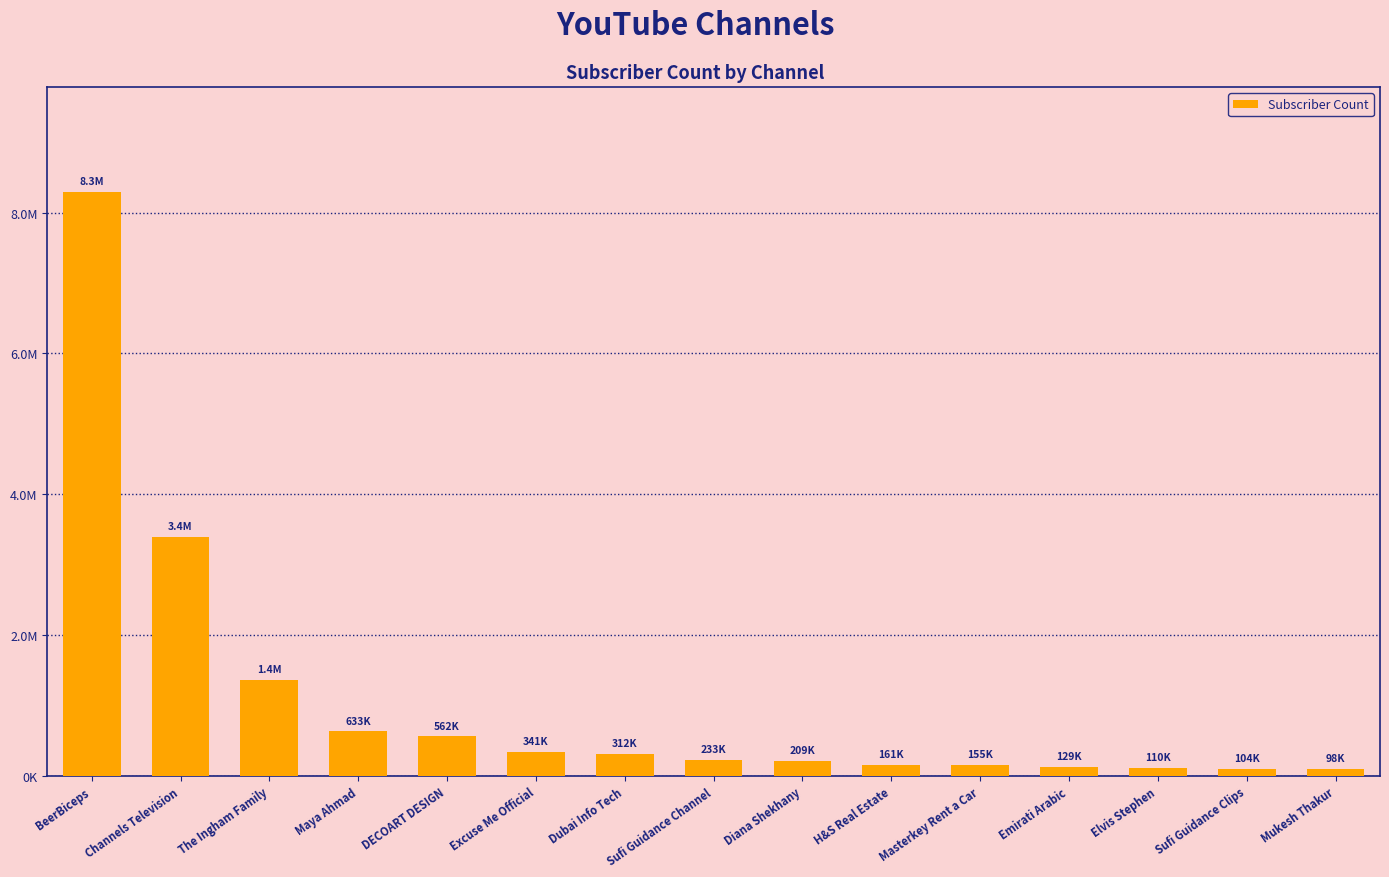

What is the change in value from Excuse Me Official to Masterkey Rent a Car?

-186000